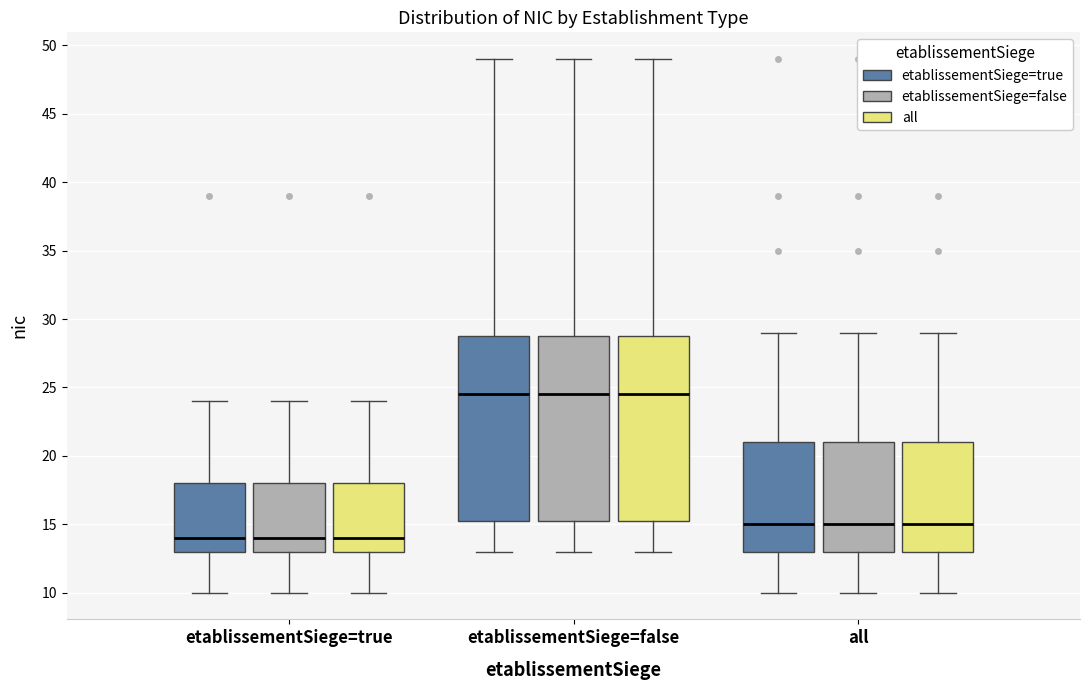

Reading left to right, transcribe this box plot: for each box, give where its median line is, the range the box spans, and where its two whiskers end, as read against the y-axis. The values are not printed on the chart, so give them approximately, as read against the axis.

etablissementSiege=true (etablissementSiege=true): median 14.0, box 13.0 to 18.0, whiskers 10.0 to 24.0
etablissementSiege=true (etablissementSiege=false): median 14.0, box 13.0 to 18.0, whiskers 10.0 to 24.0
etablissementSiege=true (all): median 14.0, box 13.0 to 18.0, whiskers 10.0 to 24.0
etablissementSiege=false (etablissementSiege=true): median 24.5, box 15.5 to 29.0, whiskers 13.0 to 49.0
etablissementSiege=false (etablissementSiege=false): median 24.5, box 15.5 to 29.0, whiskers 13.0 to 49.0
etablissementSiege=false (all): median 24.5, box 15.5 to 29.0, whiskers 13.0 to 49.0
all (etablissementSiege=true): median 15.0, box 13.0 to 21.0, whiskers 10.0 to 29.0
all (etablissementSiege=false): median 15.0, box 13.0 to 21.0, whiskers 10.0 to 29.0
all (all): median 15.0, box 13.0 to 21.0, whiskers 10.0 to 29.0